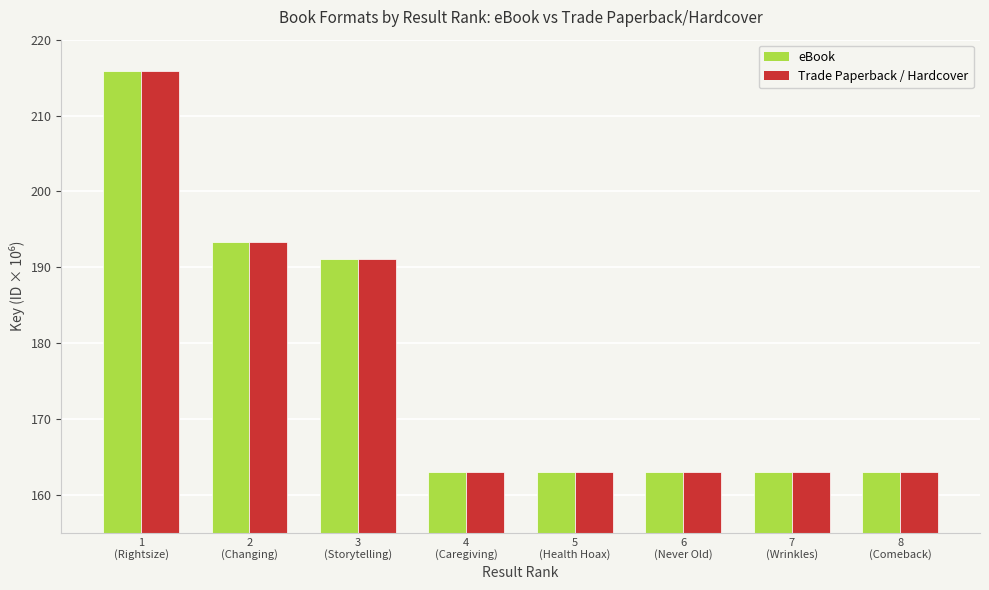

What are all the series names shown in the legend?

eBook, Trade Paperback / Hardcover